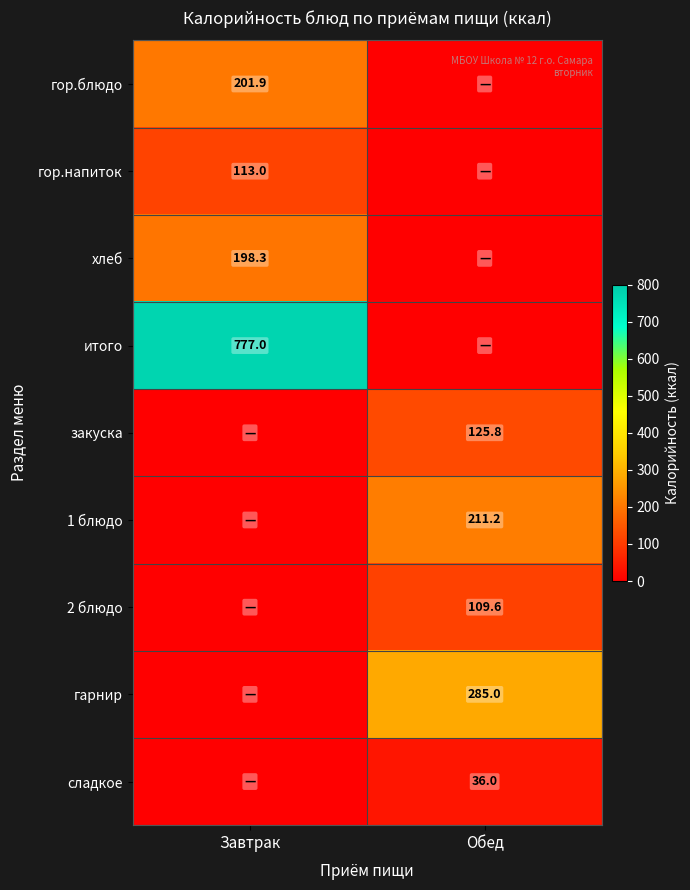

Is it true that 2 блюдо equals 109.6 at Обед?

True